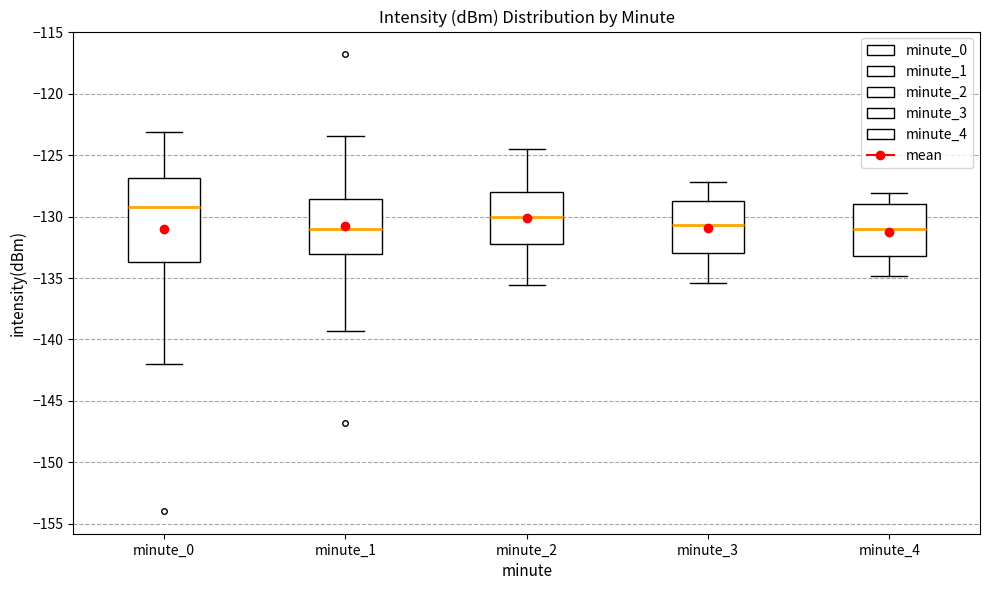

Which box has the highest median line?

minute_0